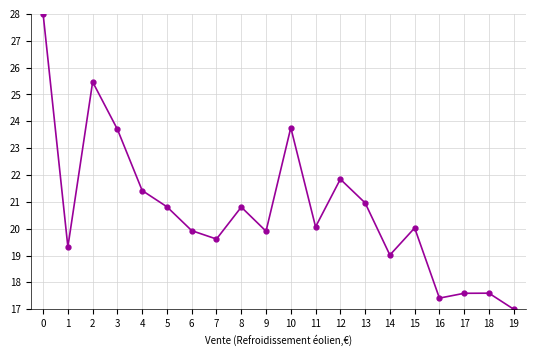

True or false: the data shows 9.8 at 9.

False